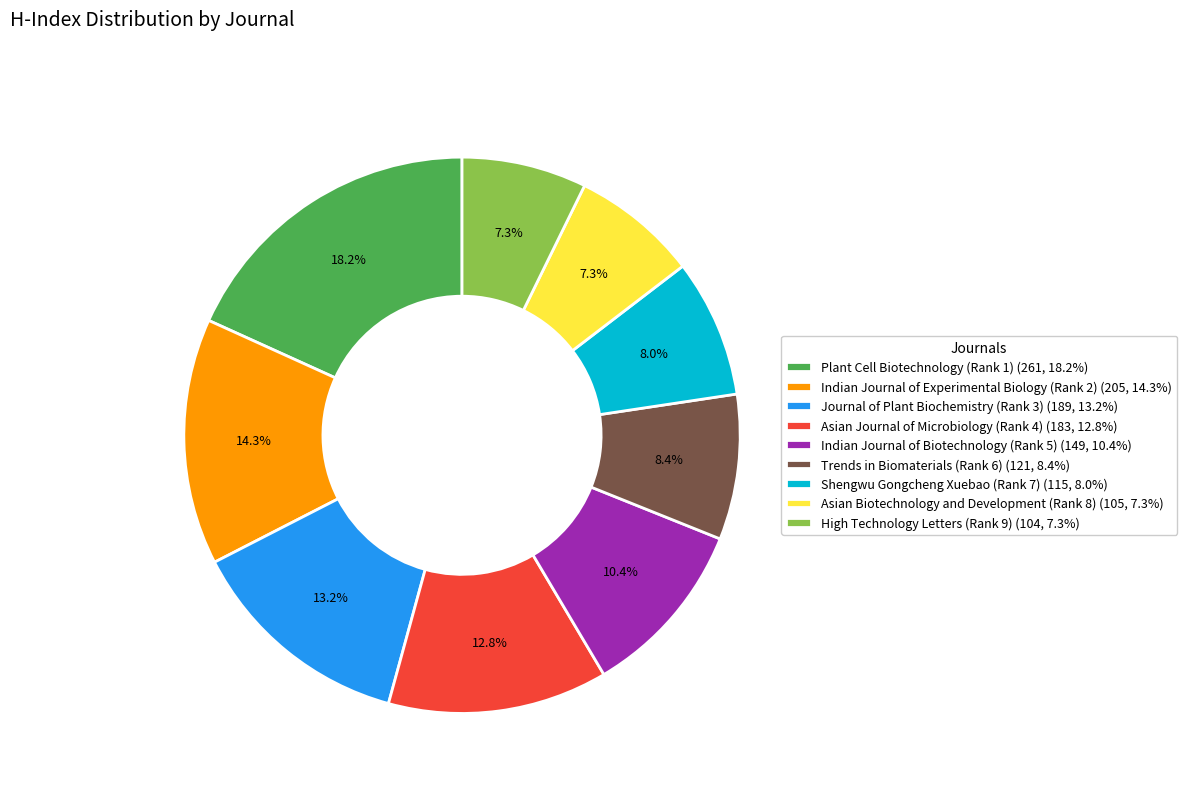

Approximately how many times larger is the value at Indian Journal of Biotechnology (Rank 5) (149, 10.4%) compared to High Technology Letters (Rank 9) (104, 7.3%)?

1.4